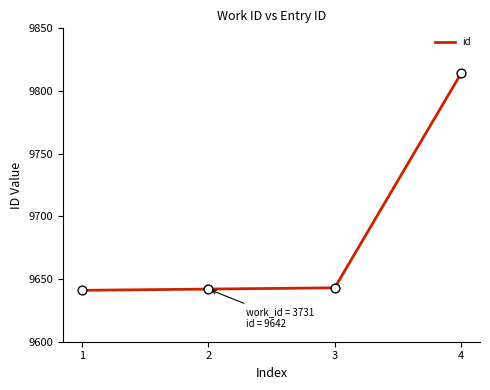

Approximately how many times larger is the value at 3 compared to 1?

1.0